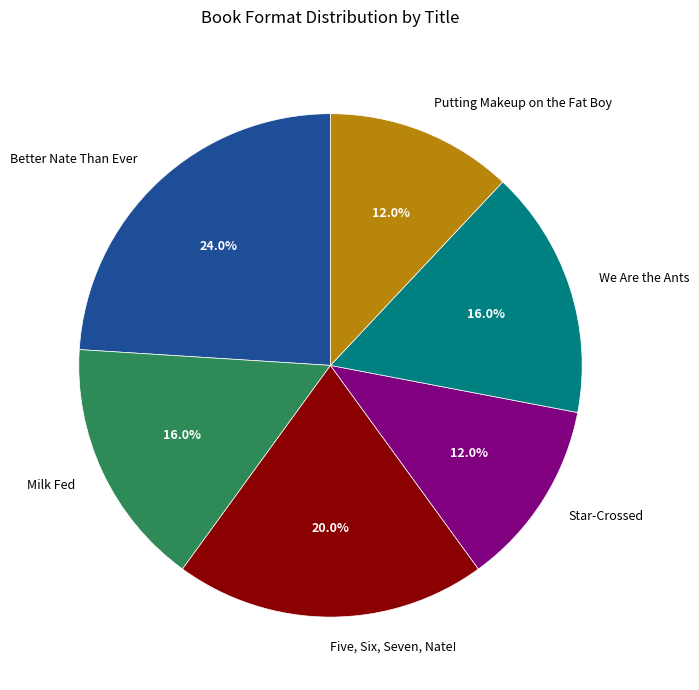

Does Milk Fed account for over 50% of the chart?

No